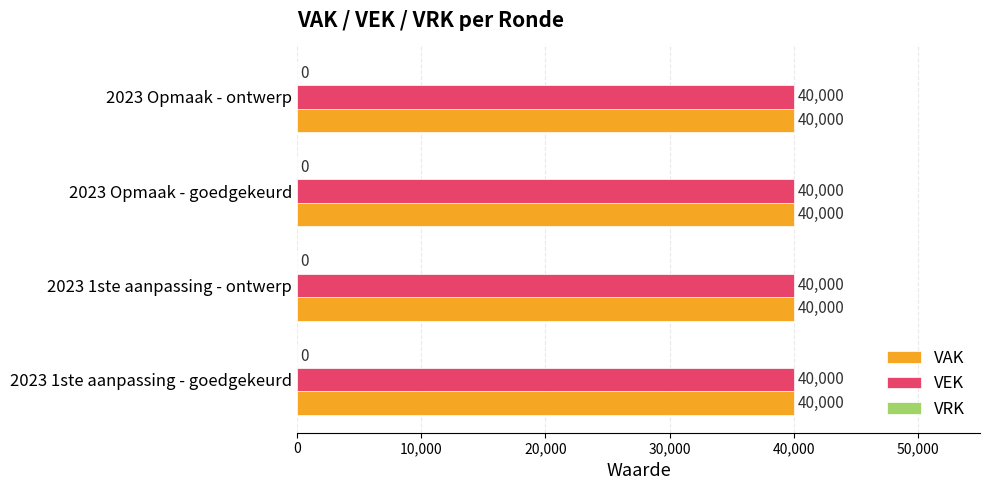

Which series has the largest range (max minus min)?

VAK